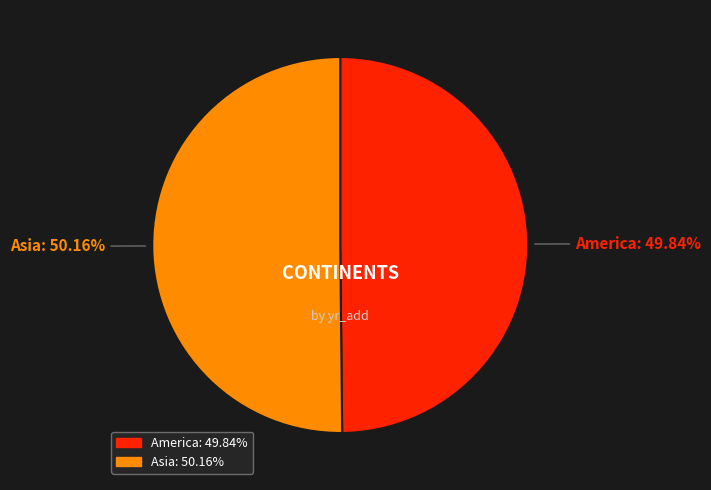

What is the ratio of the value at America to the value at Asia?

1.0